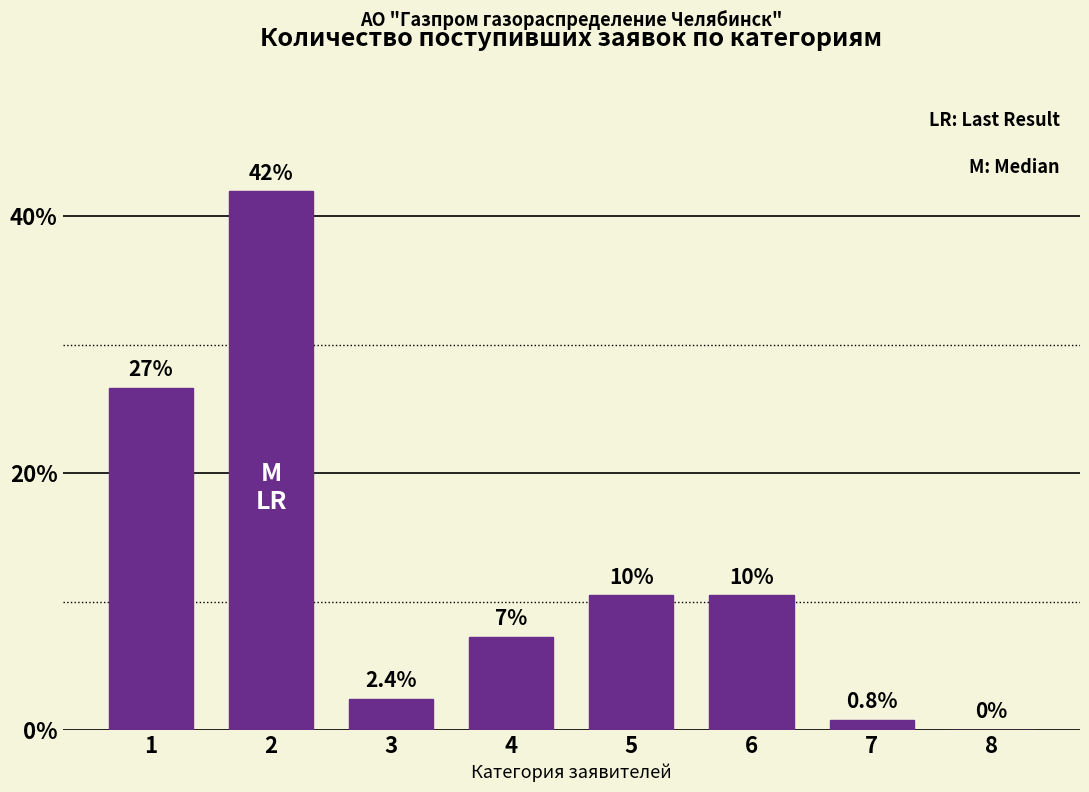

Read the value at 1.

26.6